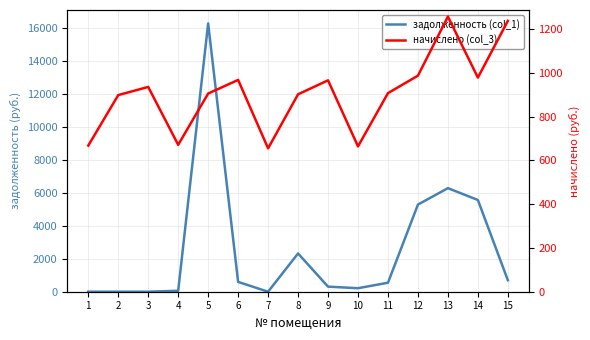

Reading left to right, transcribe all the data shown in this chart.

задолженность (col_1): 1=0.0	2=0.0	3=0.0	4=57.8	5=16255.3	6=595.1	7=0.0	8=2318.1	9=307.5	10=212.4	11=545.8	12=5279.8	13=6273.6	14=5557.4	15=695.9
начислено (col_3): 1=667.8	2=898.6	3=935.9	4=671.3	5=905.8	6=967.9	7=655.4	8=902.2	9=966.1	10=664.2	11=907.5	12=987.5	13=1257.4	14=978.6	15=1237.9